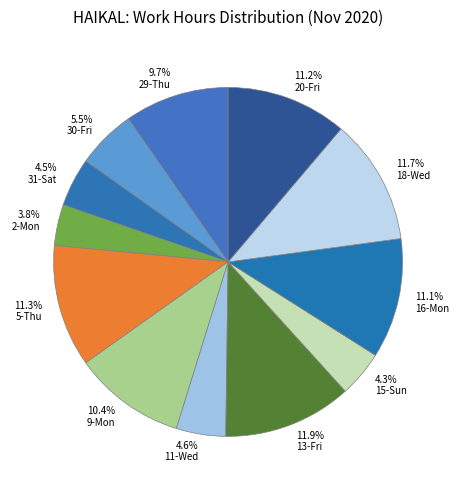

How many segments does this pie chart have?

12